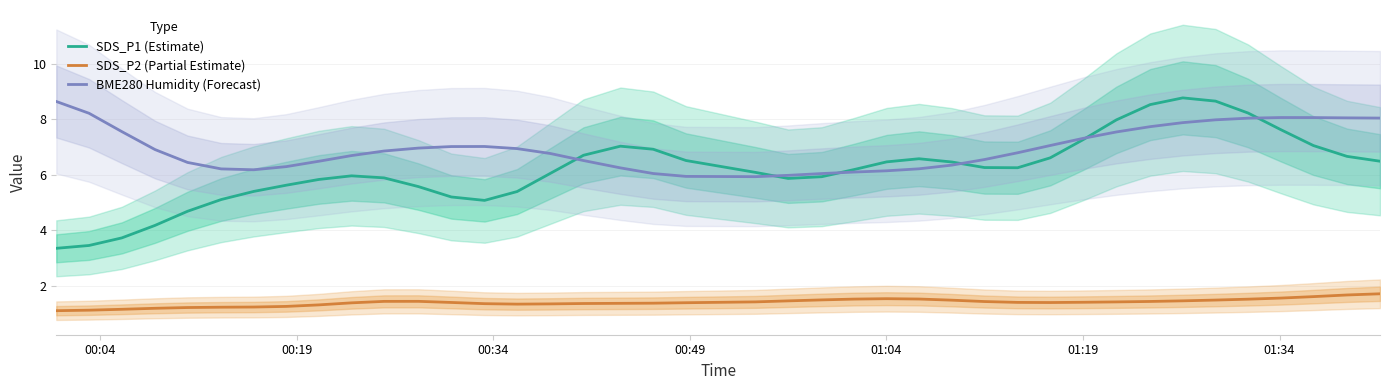

At how many categories does at least one series exceed 5?

40